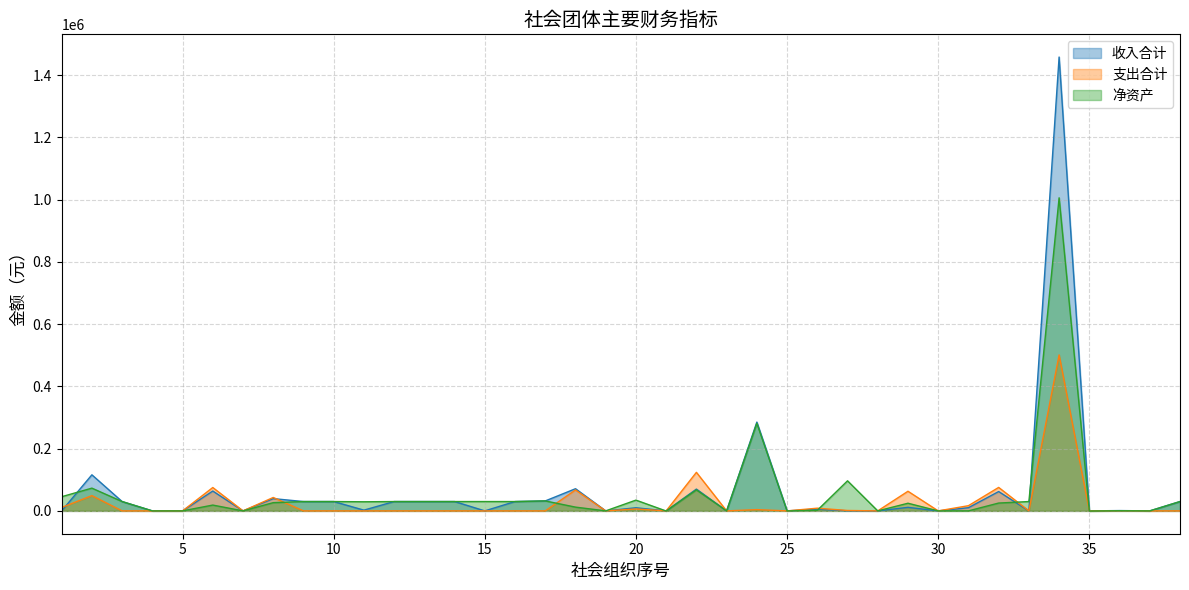

True or false: 收入合计 has more than 0 interior local peaks.

True